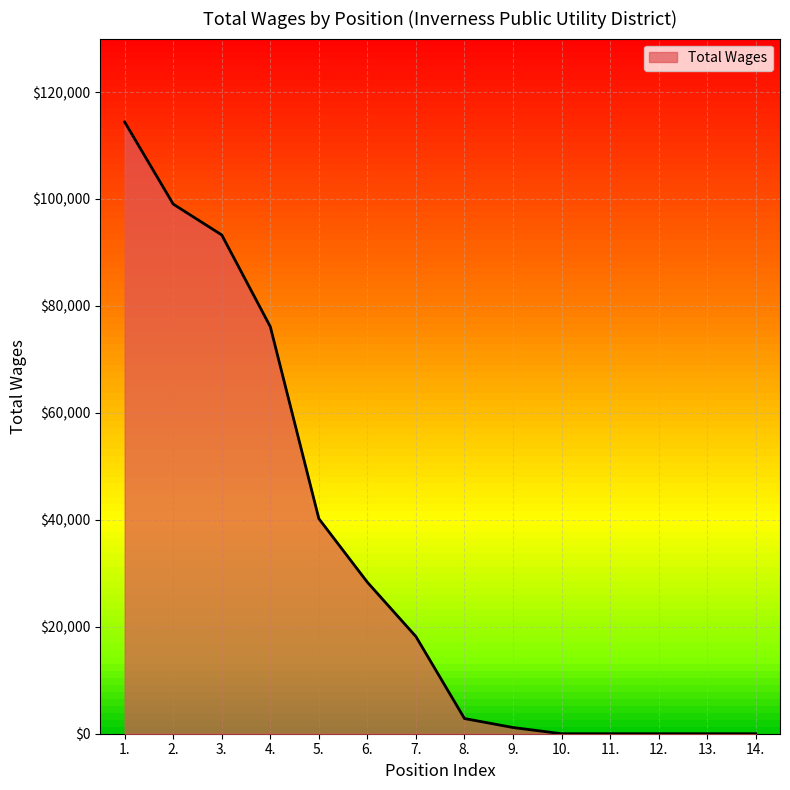

Which has a higher value, 5. or 12.?

5.